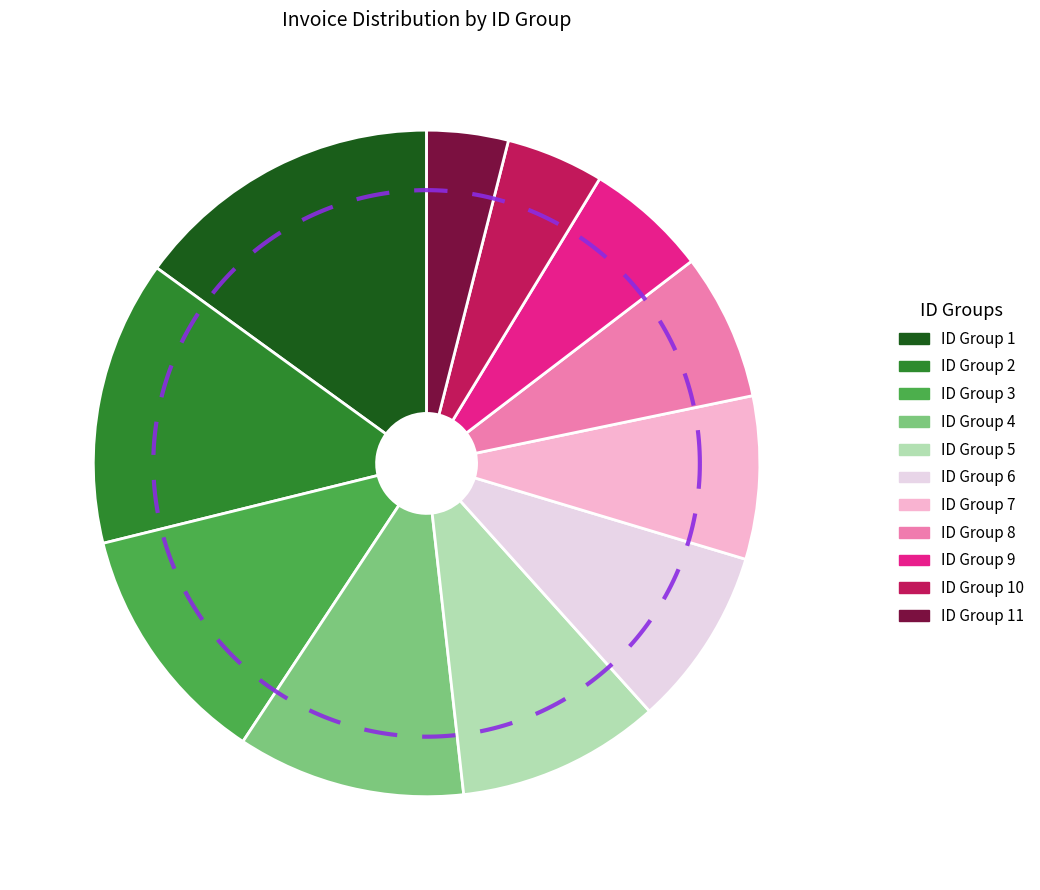

Is 7 the majority of the pie?

No